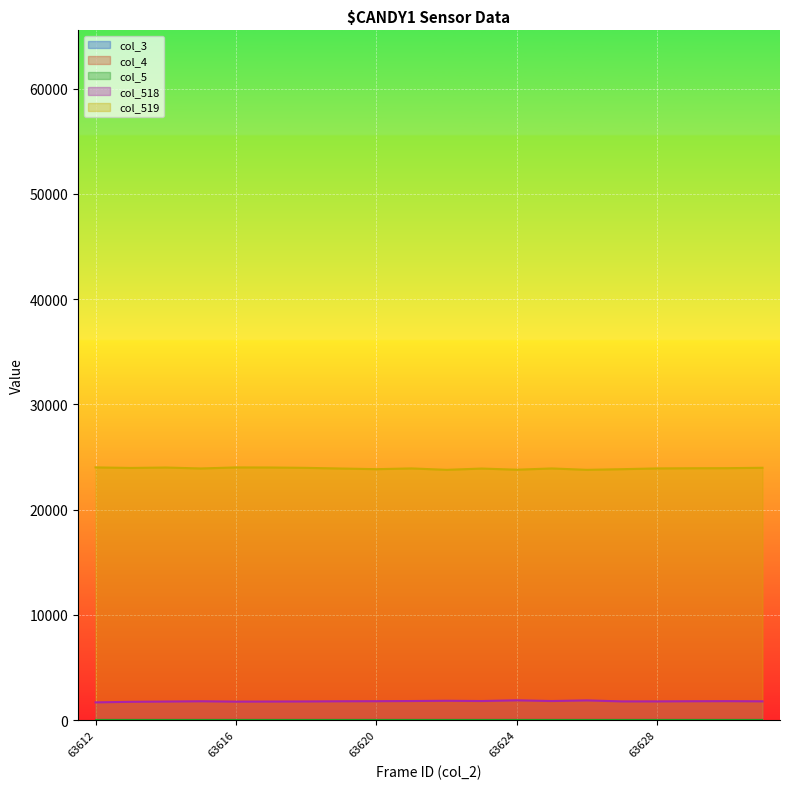

What are all the series names shown in the legend?

col_3, col_4, col_5, col_518, col_519